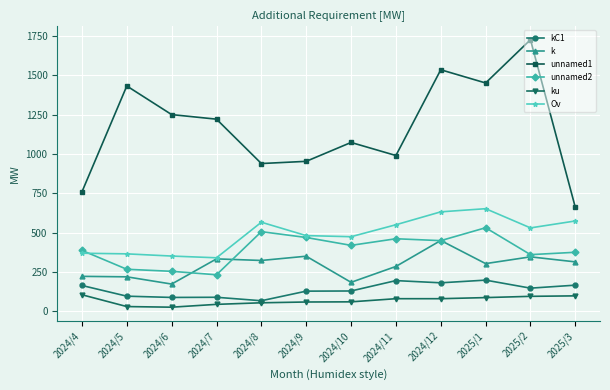

What position from the right is 2024/9?

7